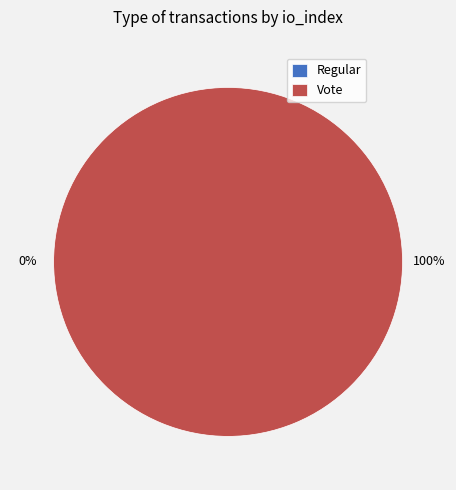

How many slices are in this pie chart?

2